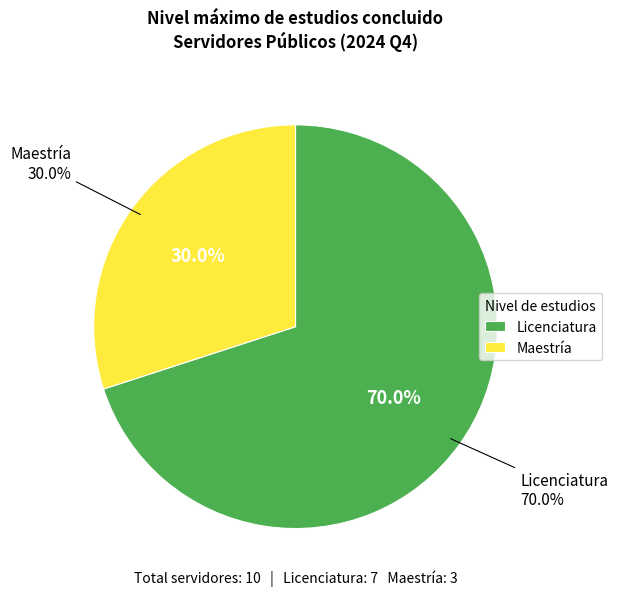

True or false: Maestría accounts for 30% of the total.

True